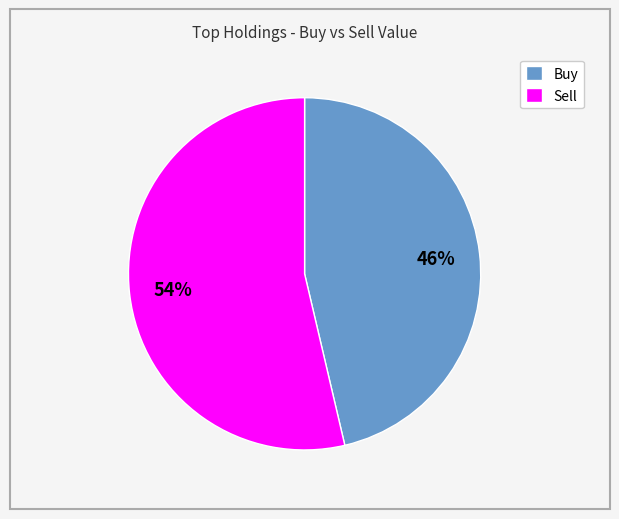

Rank the categories by value from lowest to highest.

Buy, Sell